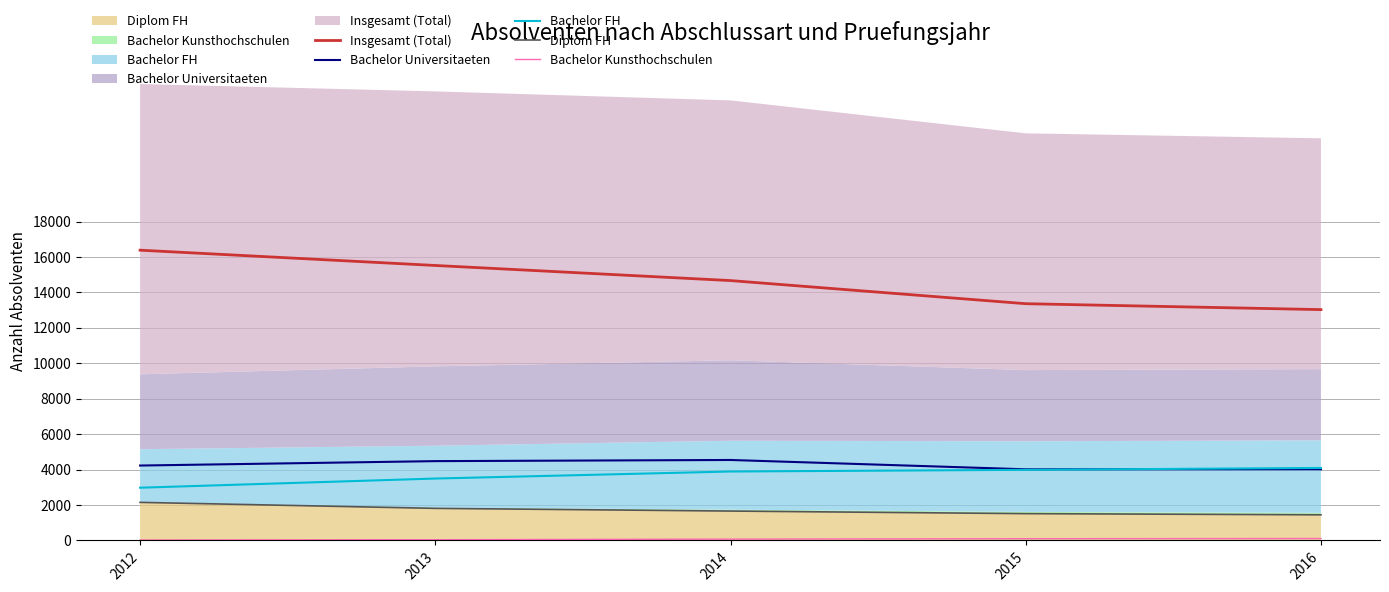

List the series in order of their peak value, highest first.

Insgesamt (Total), Bachelor Universitaeten, Bachelor FH, Diplom FH, Bachelor Kunsthochschulen